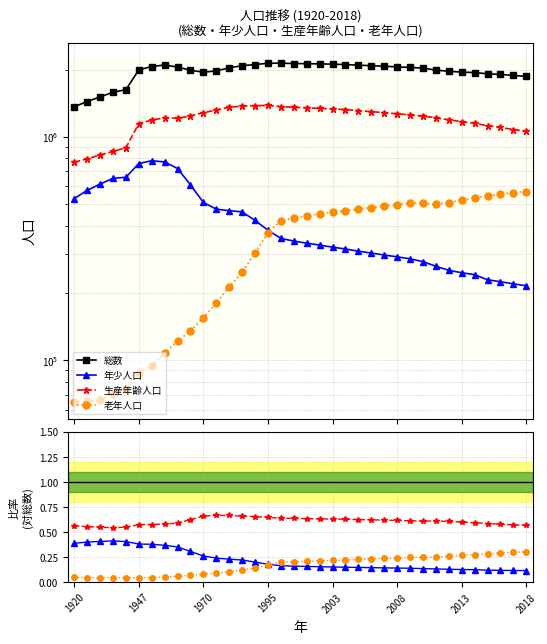

Is it true that 年少人口 equals 0.2 at 31?

False